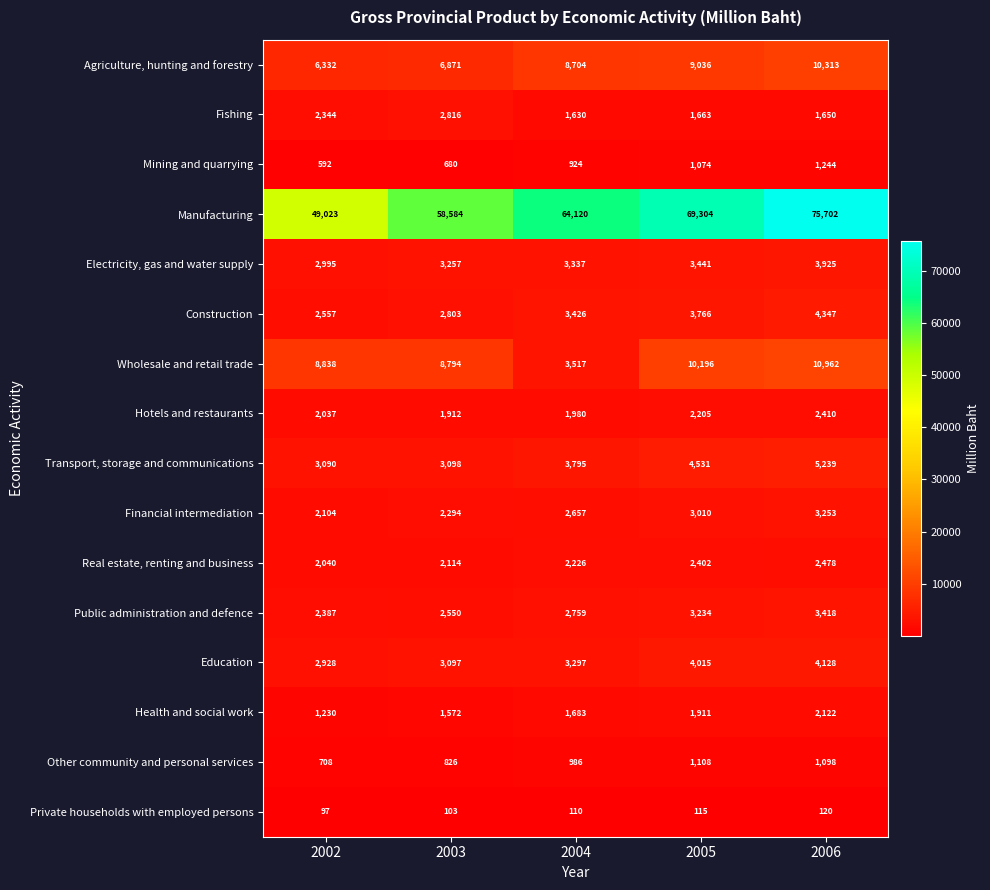

What value does the Wholesale and retail trade series have at 2002?

8838